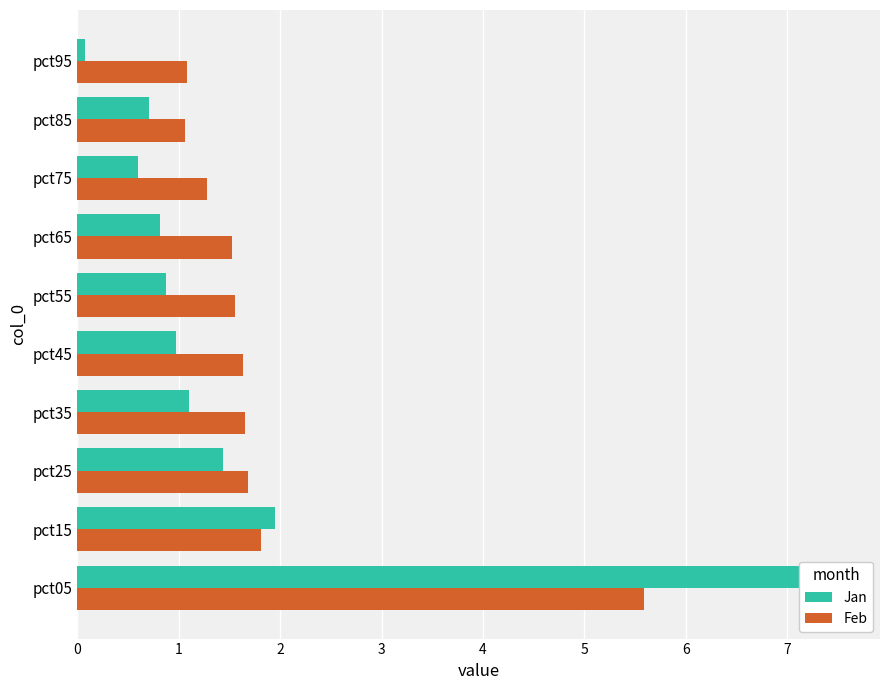

Rank the series by their maximum value, from lowest to highest.

Feb, Jan